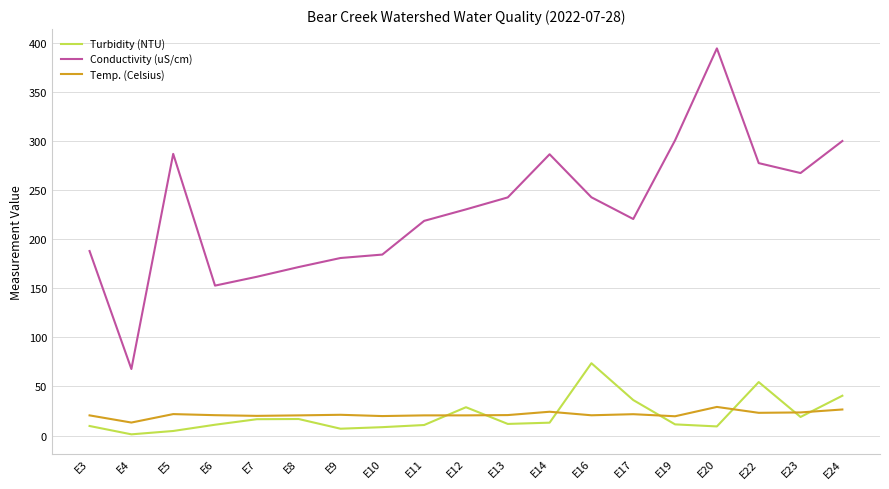

What is the spread (max minus min) of values at E5?

282.1